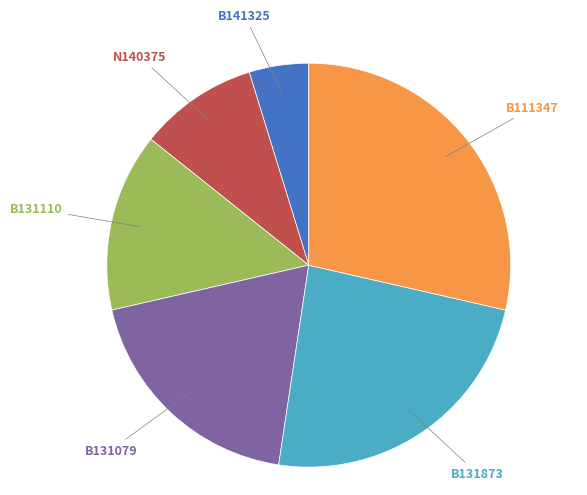

Is there any slice that represents more than half of the pie?

No